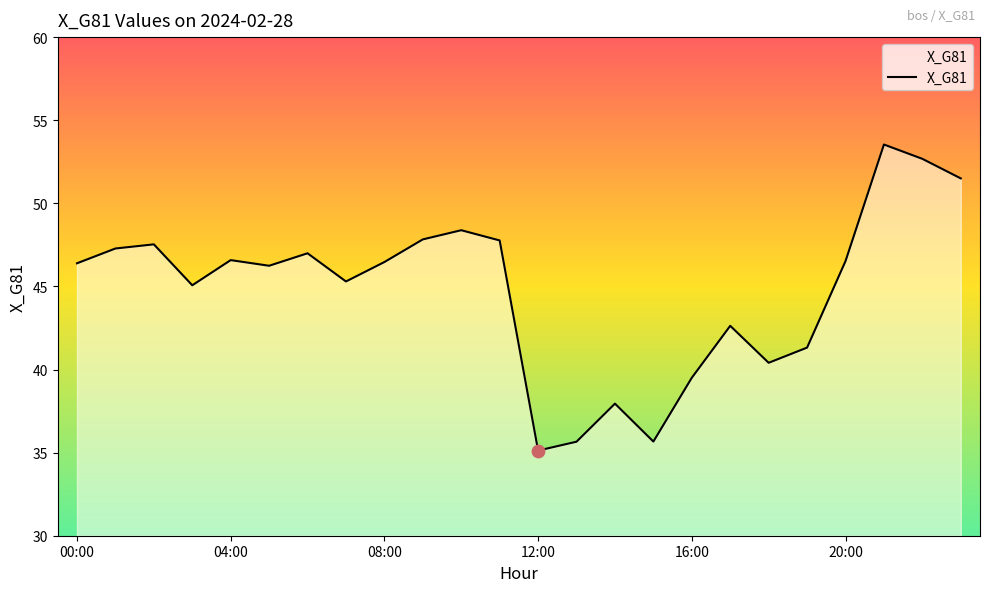

What is the maximum value shown in the chart?

53.5